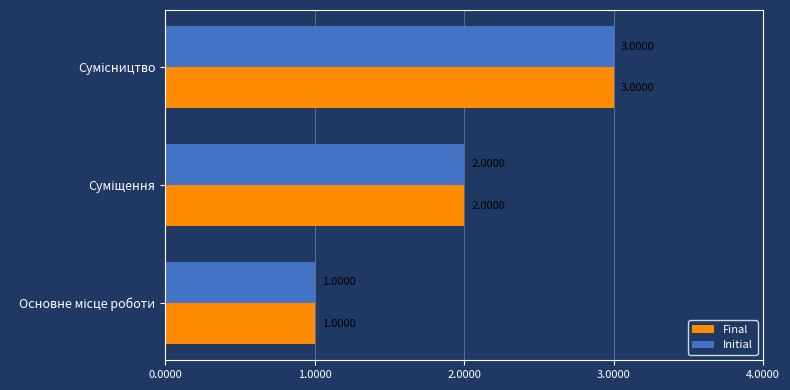

What is the sum of all Initial values?

6